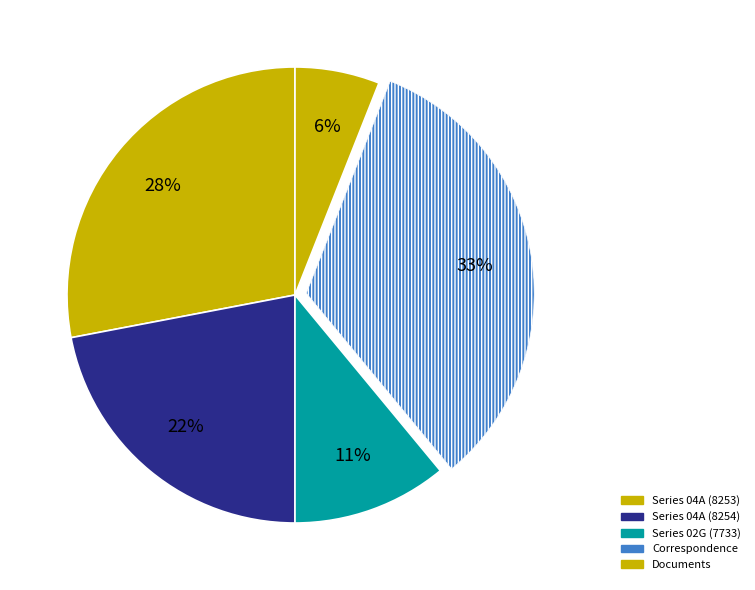

How many slices are in this pie chart?

5